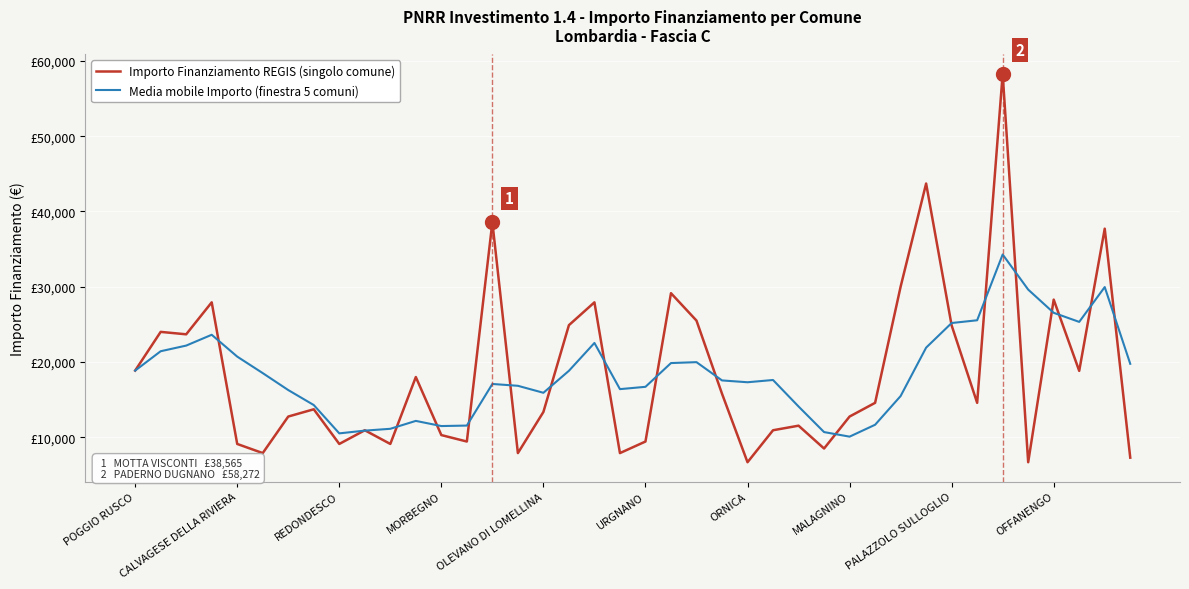

Does the chart have visible grid lines?

Yes